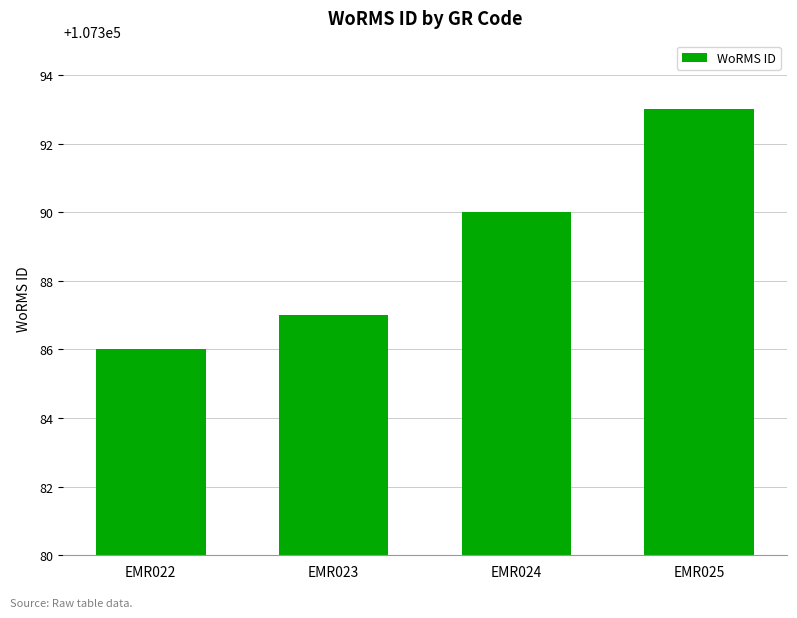

The chart shows a value of 107387 at EMR023. True or false?

True